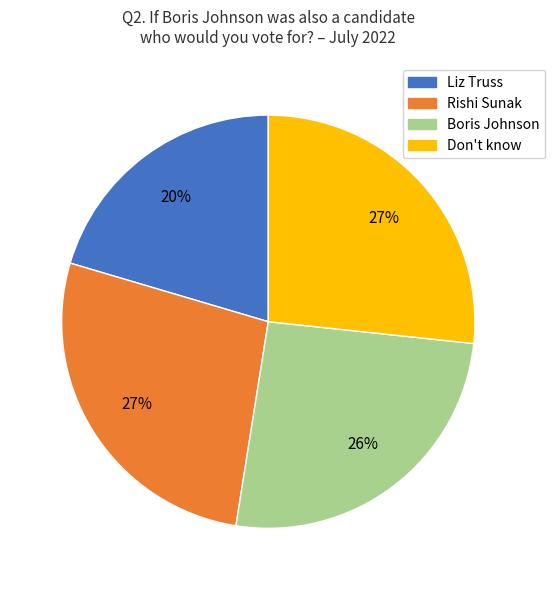

Which slice is the smallest?

Liz Truss